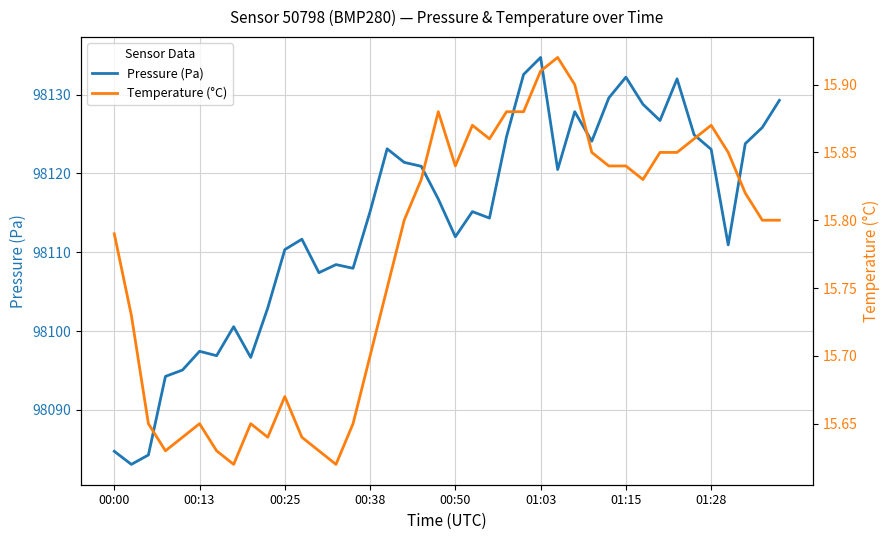

True or false: Pressure (Pa) has a value of 164861.3 at 01:15.

False